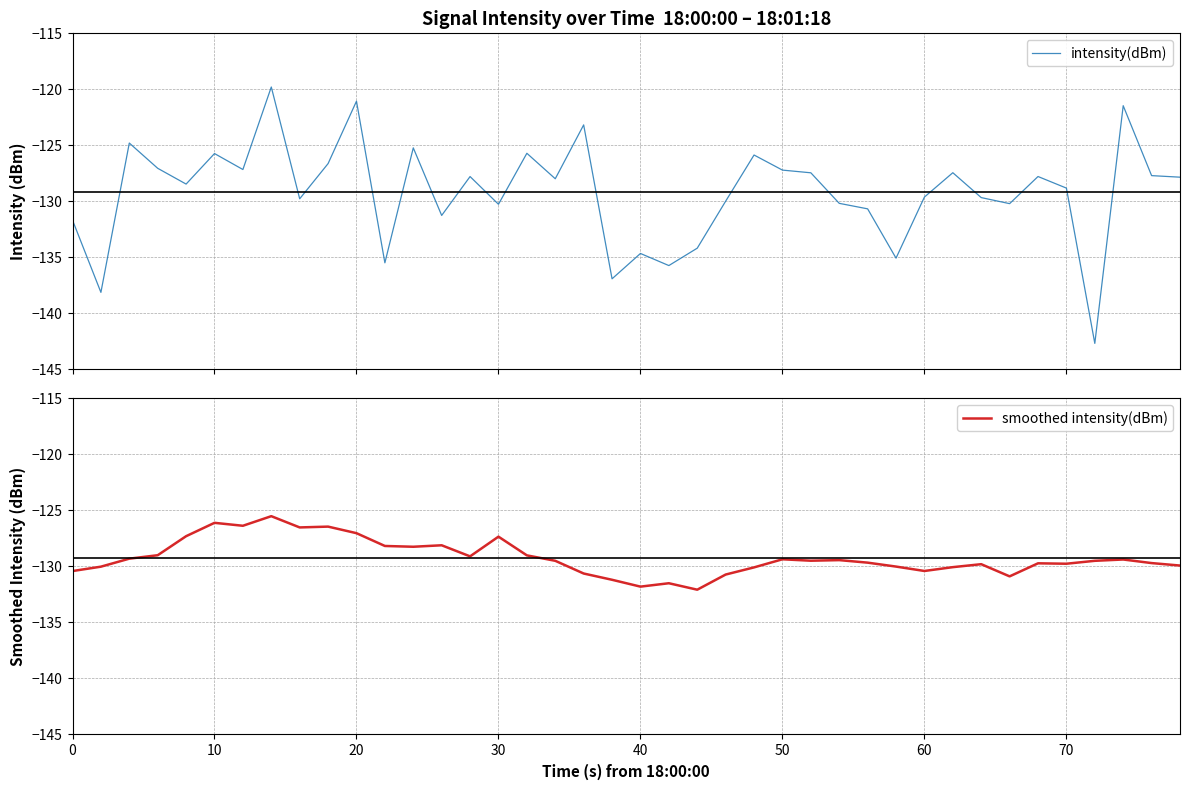

What is the lowest value of the intensity(dBm) series?

-142.7